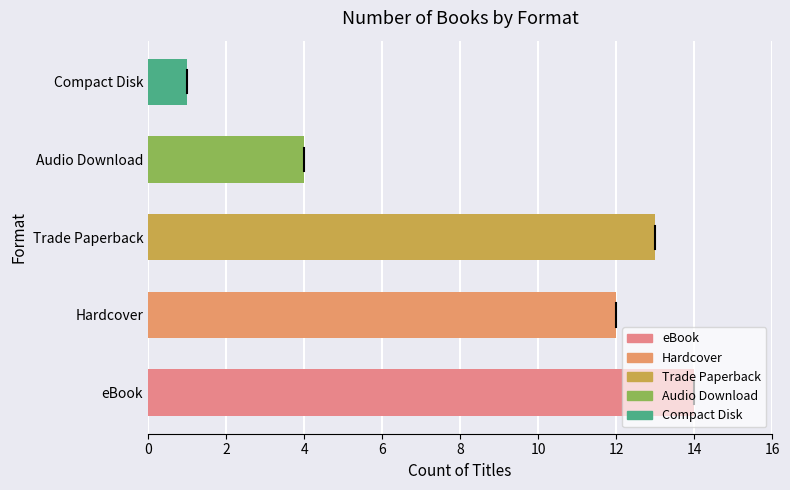

True or false: the data shows 12 at Hardcover.

True